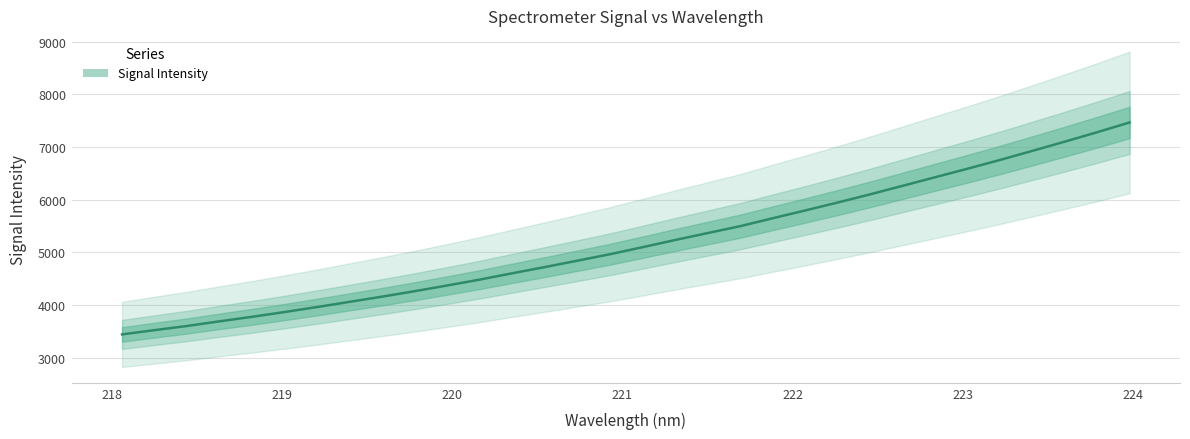

What is the average value?

5181.9